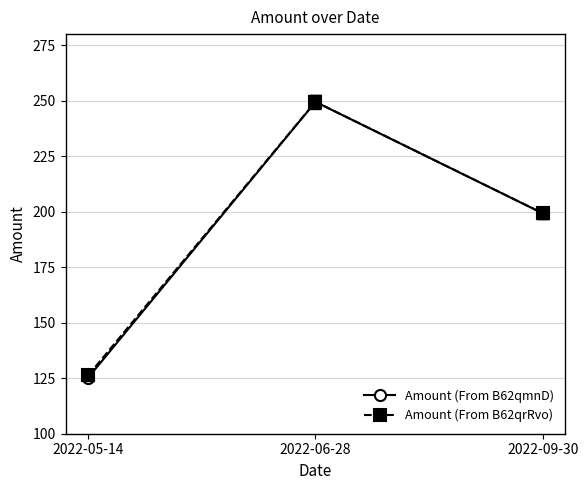

Which series changed the most between 2022-05-14 and 2022-06-28?

Amount (From B62qmnD)